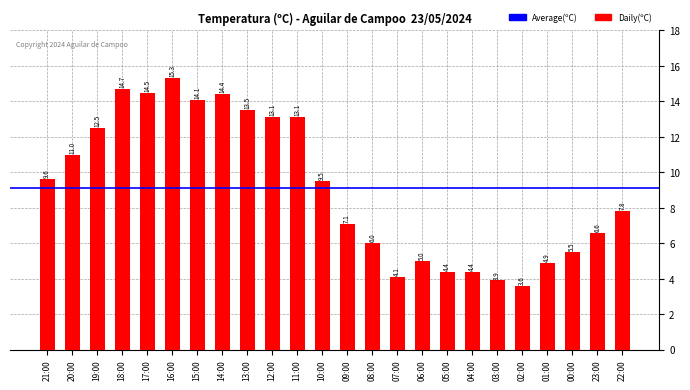

Where is the data nearest to the value 9?

10:00